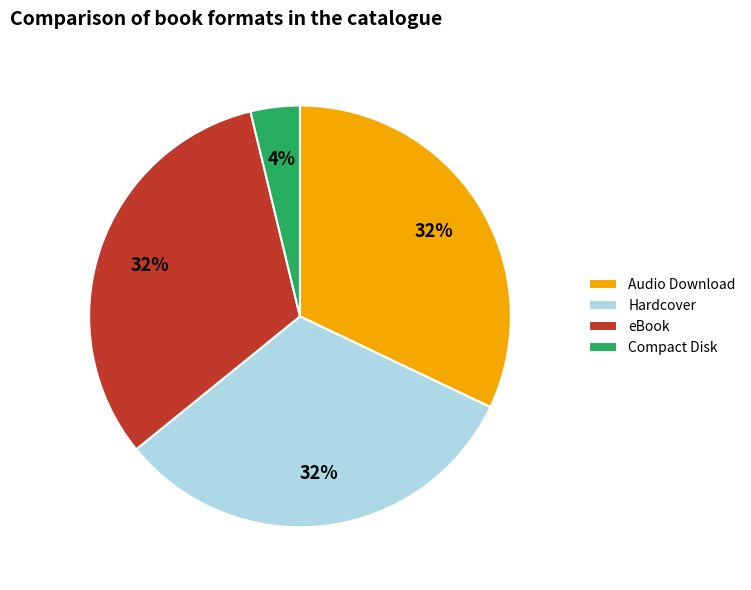

Which has a higher value, Audio Download or Compact Disk?

Audio Download